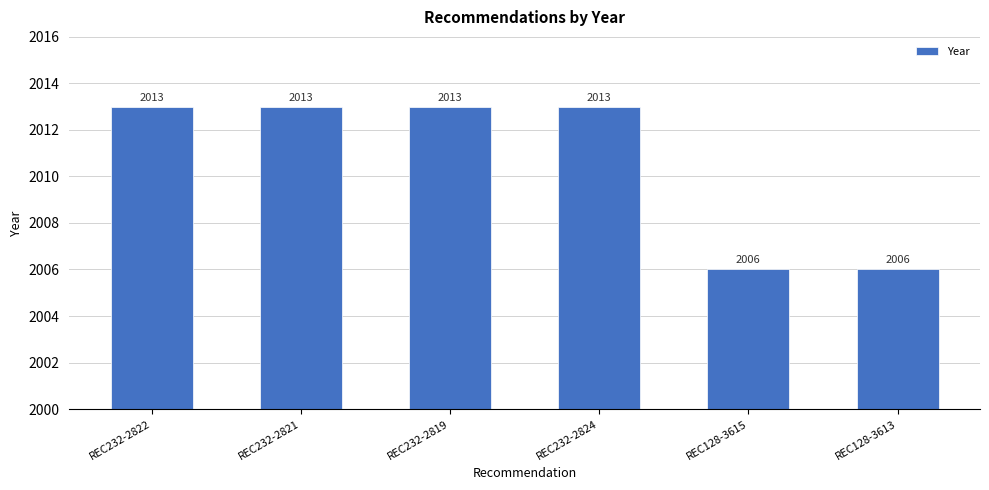

What is the difference between the second highest and minimum values?

7